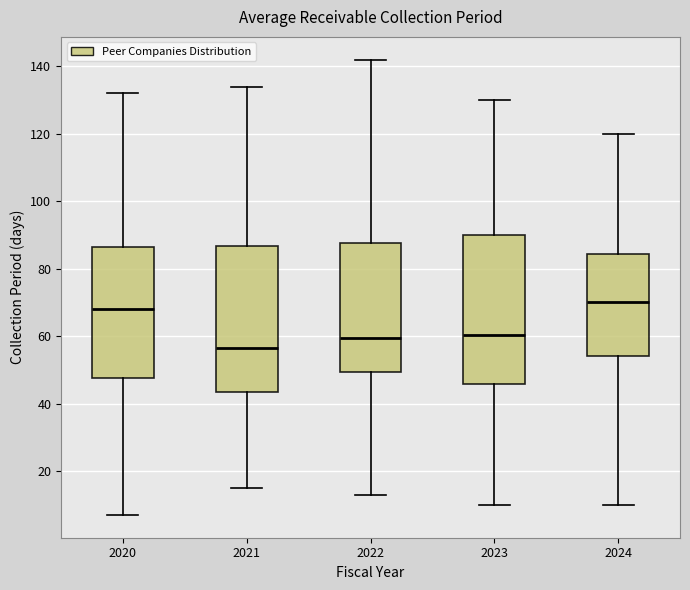

Where is the upper edge of the box at x = 2020 on the y-axis? The values are not printed on the chart, so give them approximately, as read against the axis.

86